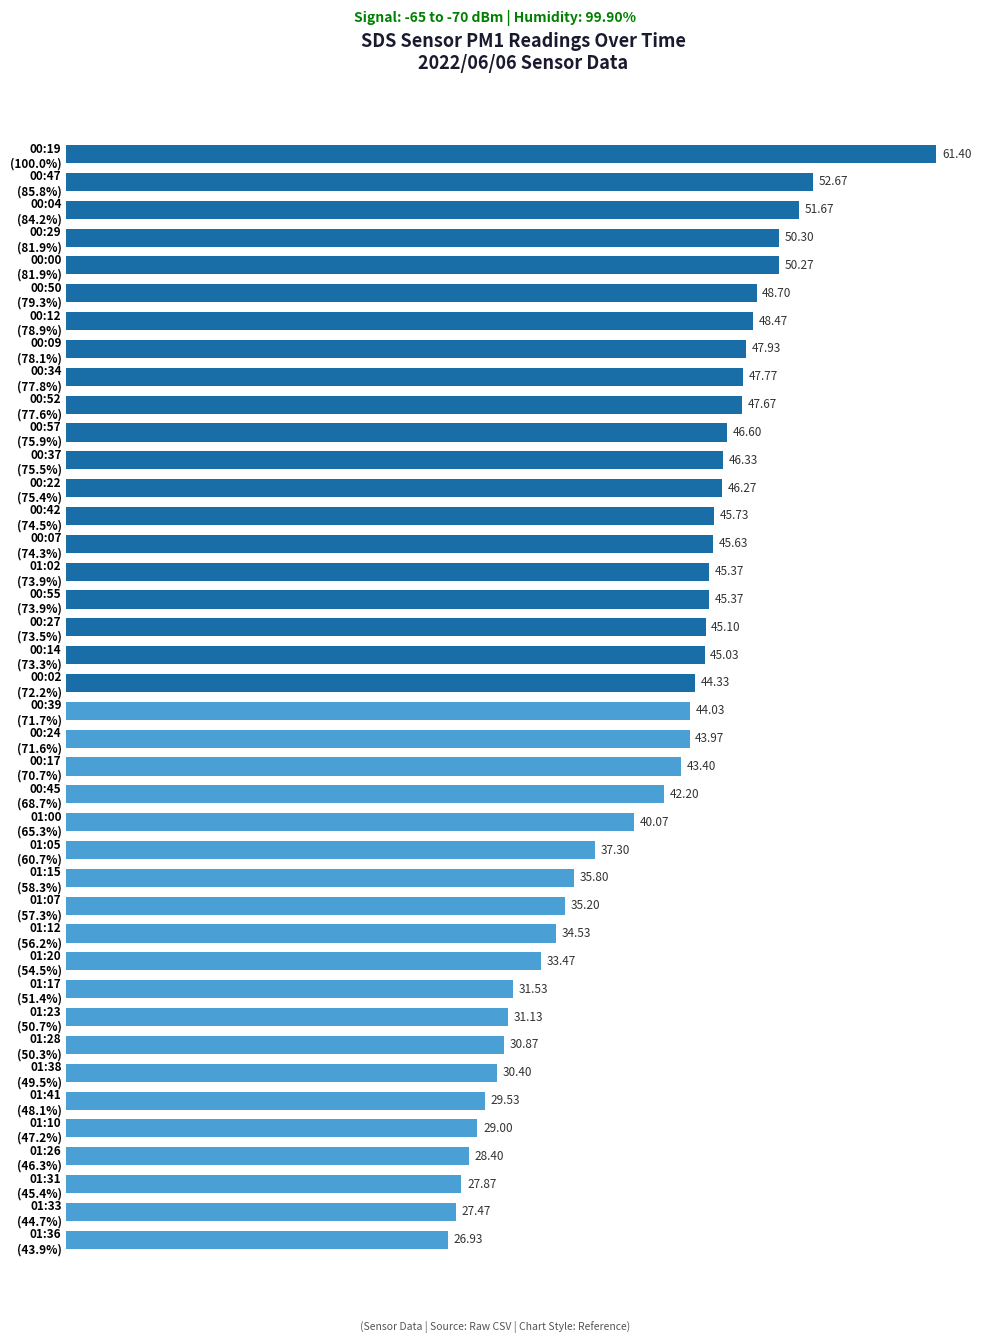

What is the maximum value shown in the chart?

61.4